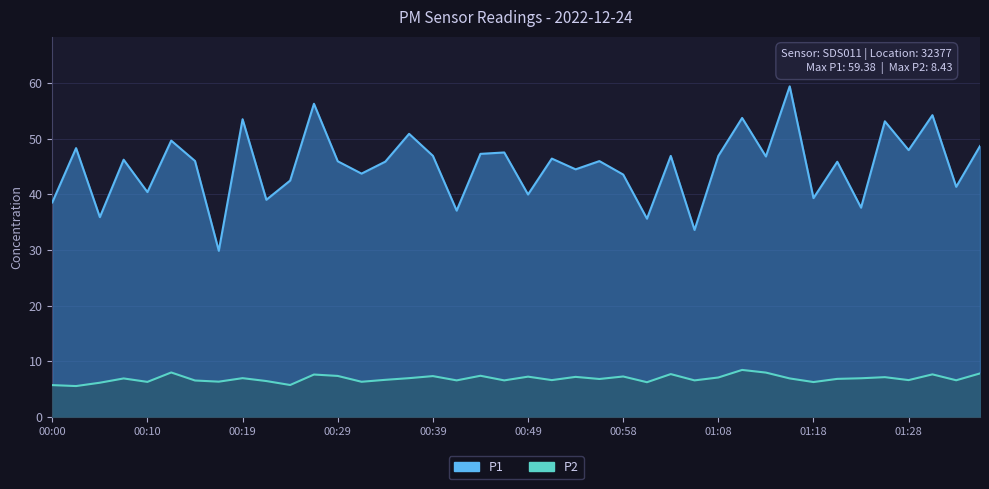

At which category is the sum across all series the highest?

01:16